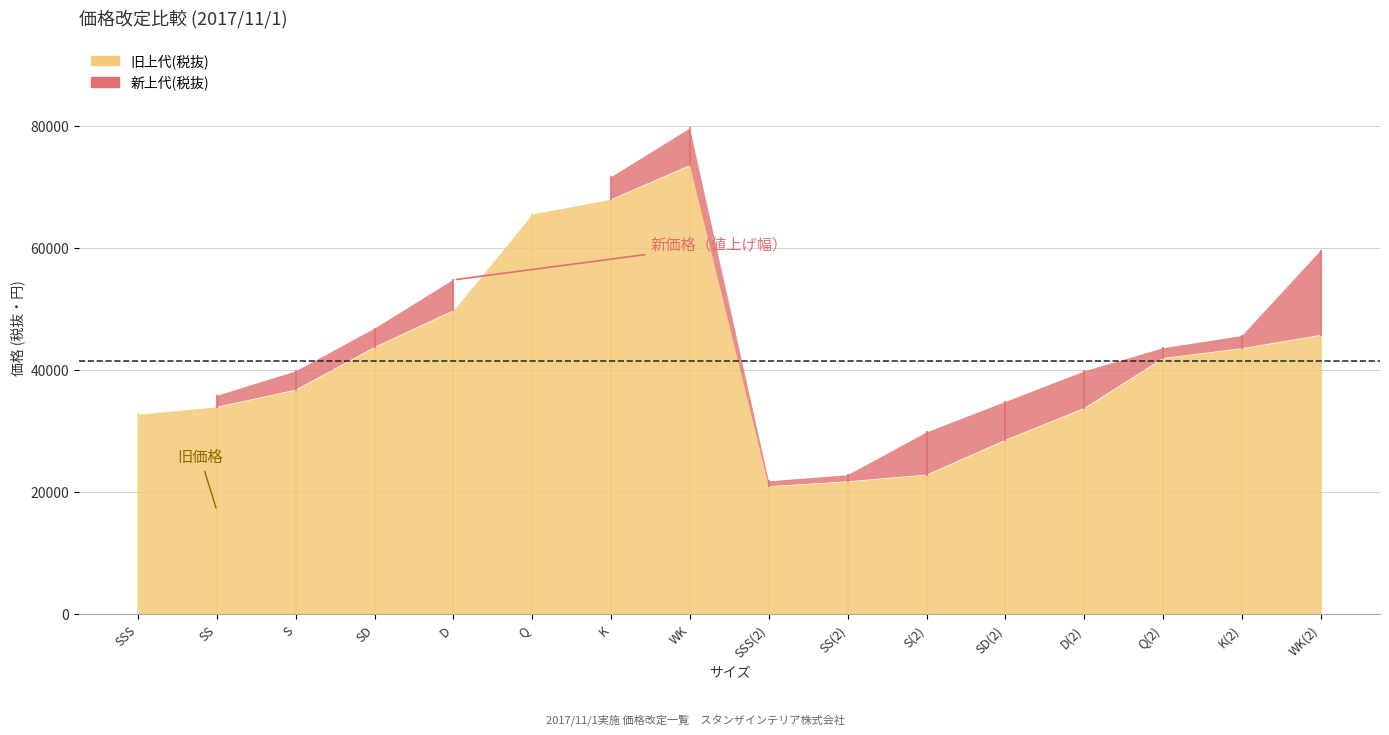

True or false: 新上代(税抜) and 旧上代(税抜) intersect in this chart.

False